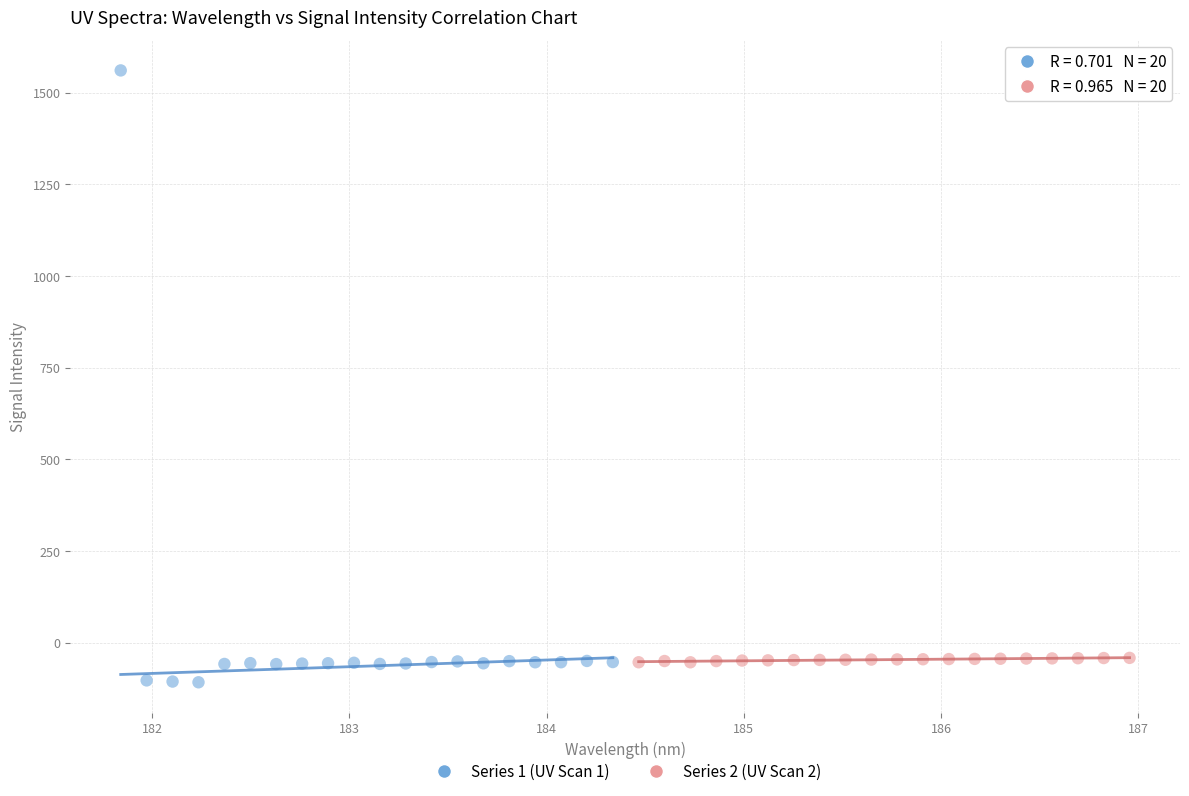

Which series has the widest spread of Y values?

Series 1 (UV Scan 1)